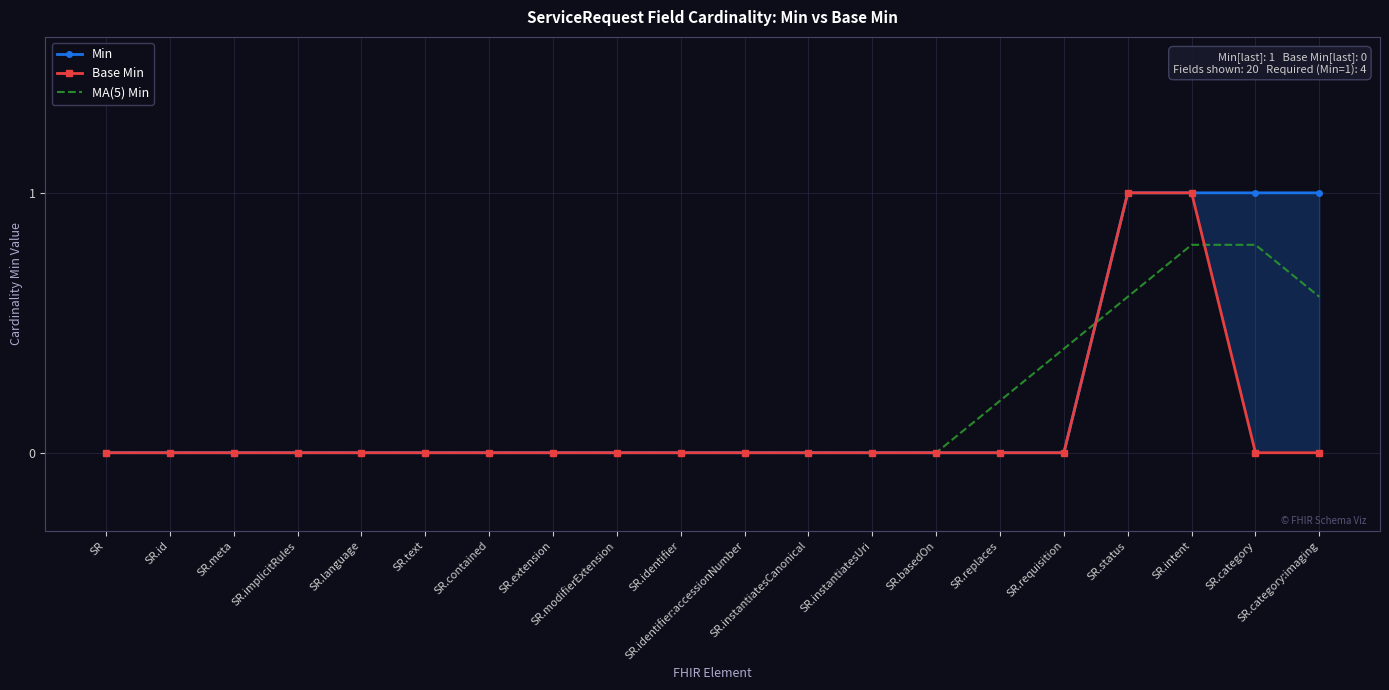

The MA(5) Min series shows 0.4 at SR.intent. True or false?

False